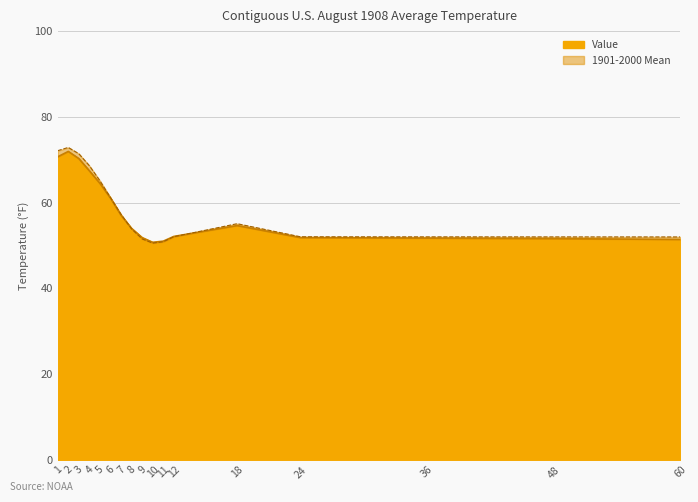

What is the average value of the Value series?

57.9